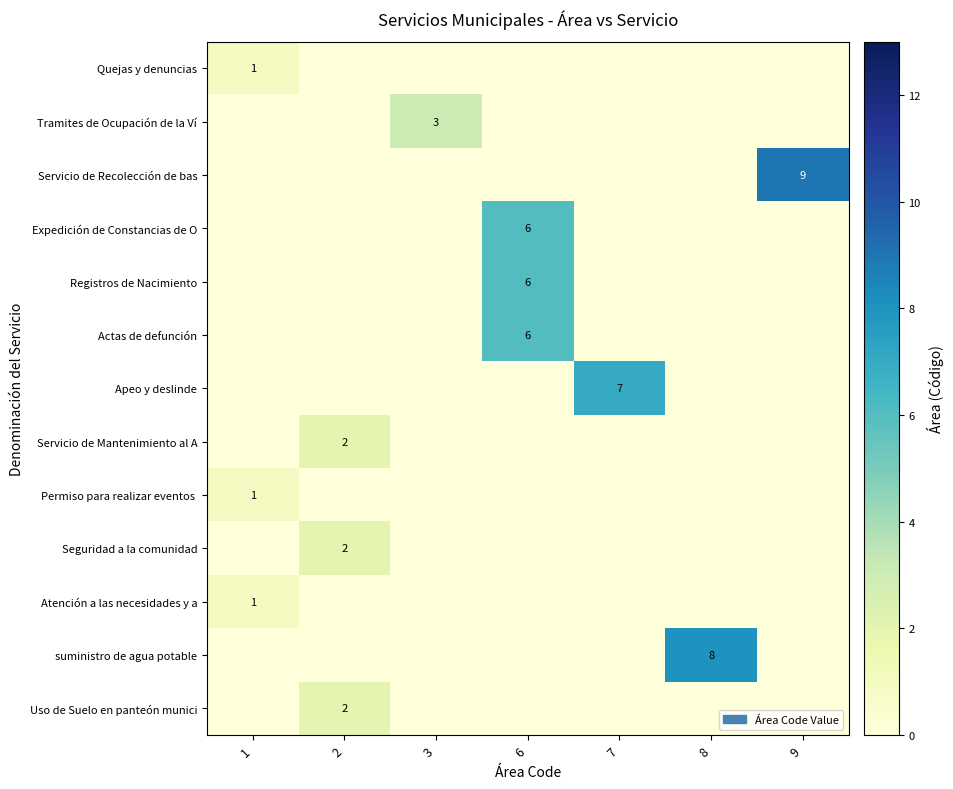

What is the total value across all series at 9?

9